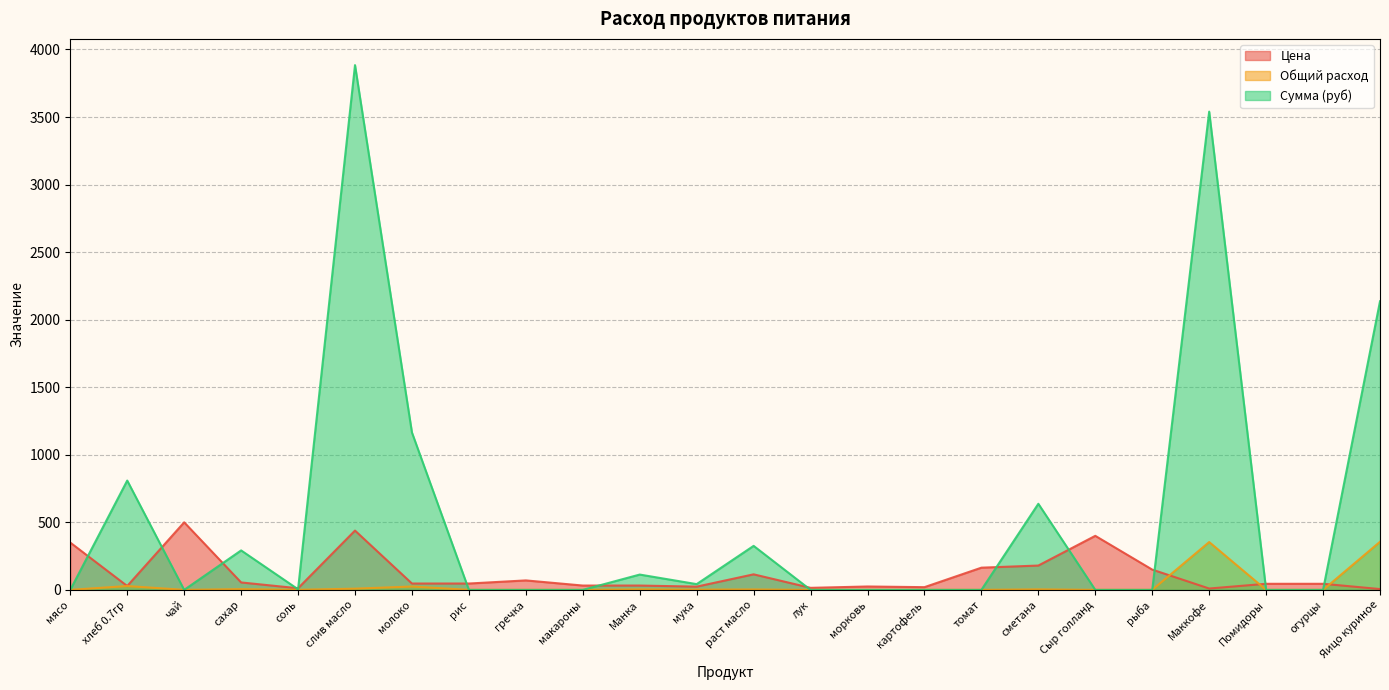

Rank the series at рис from lowest to highest value.

Общий расход, Сумма (руб), Цена